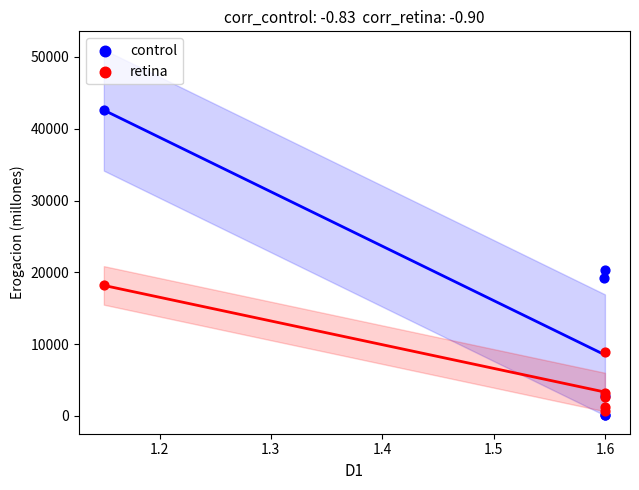

Which series contains the highest Y value?

control